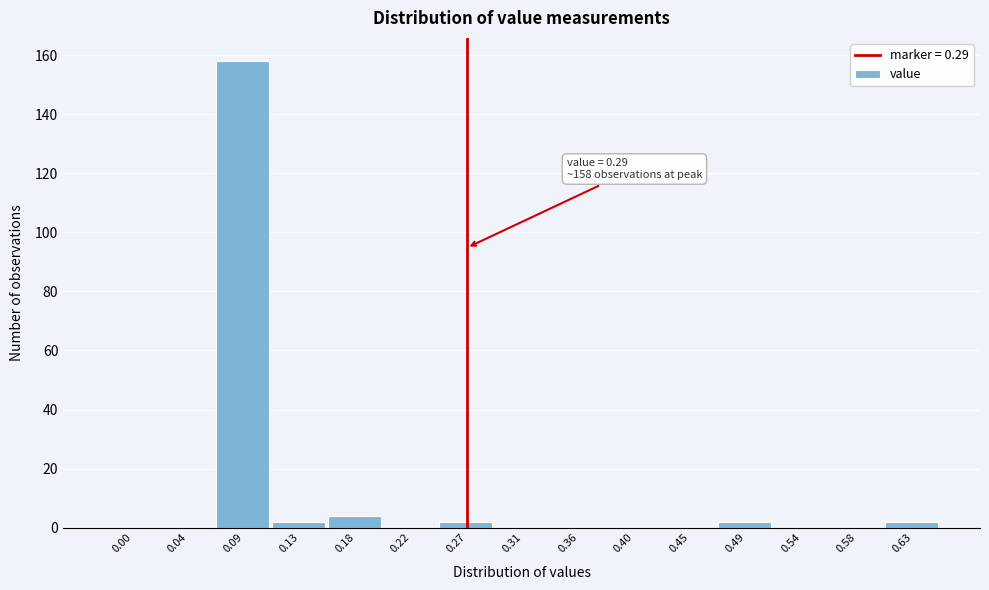

Reading left to right, extract all data points from this chart.

0.00=0	0.04=0	0.09=158	0.13=2	0.18=4	0.22=0	0.27=2	0.31=0	0.36=0	0.40=0	0.45=0	0.49=2	0.54=0	0.58=0	0.63=2